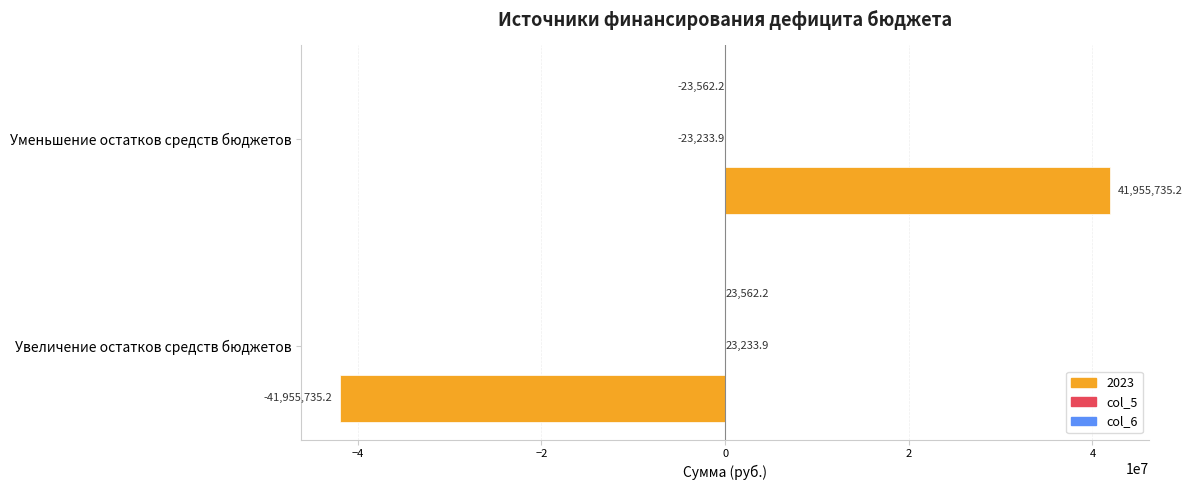

At which category is the sum across all series the highest?

Уменьшение остатков средств бюджетов